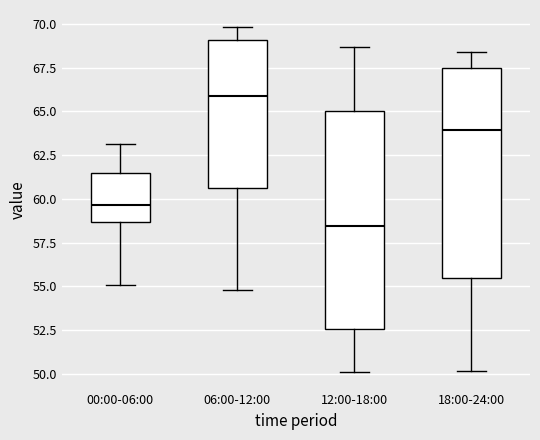

Where is the upper edge of the box for 18:00-24:00 on the y-axis? The values are not printed on the chart, so give them approximately, as read against the axis.

67.5